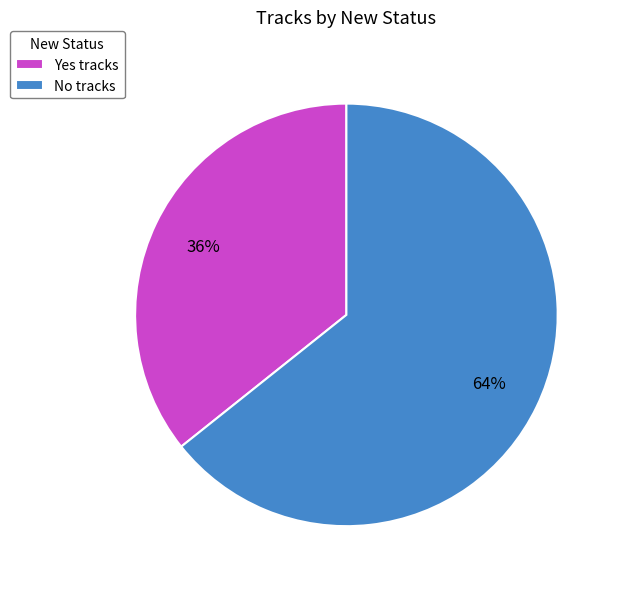

Which category has the biggest portion of the pie?

No